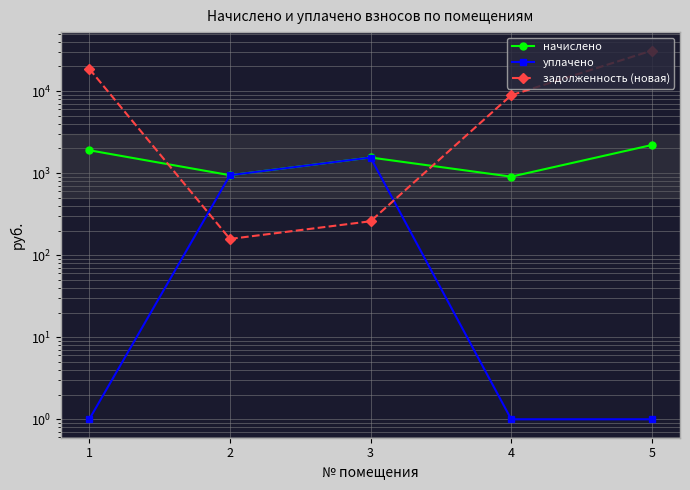

At which category does задолженность (новая) reach its first local valley?

2